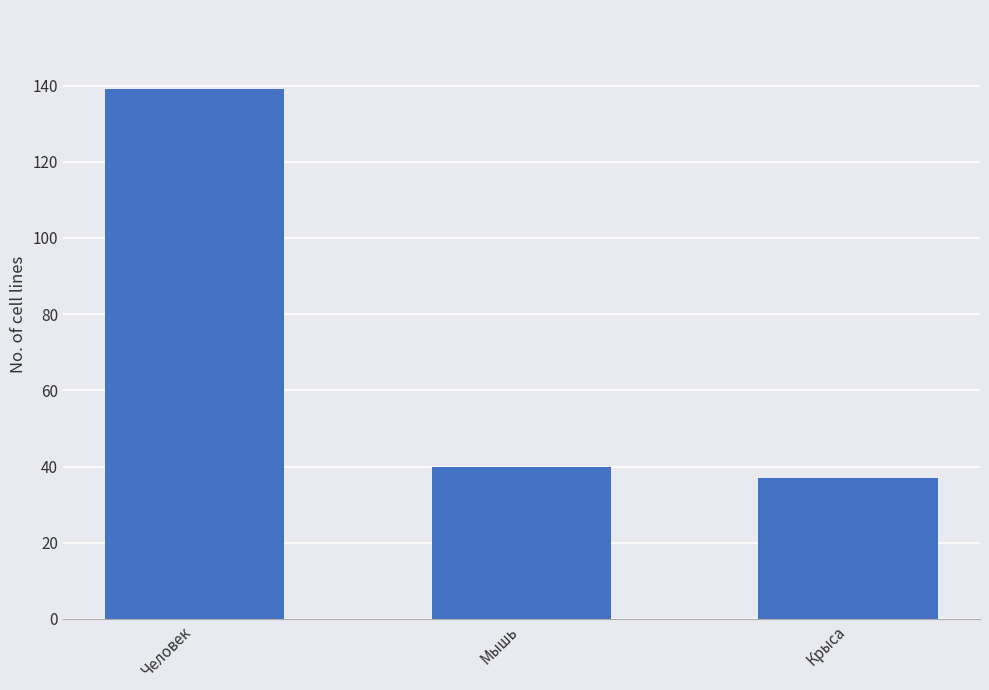

Are the bars grouped side by side (vs. stacked)?

No